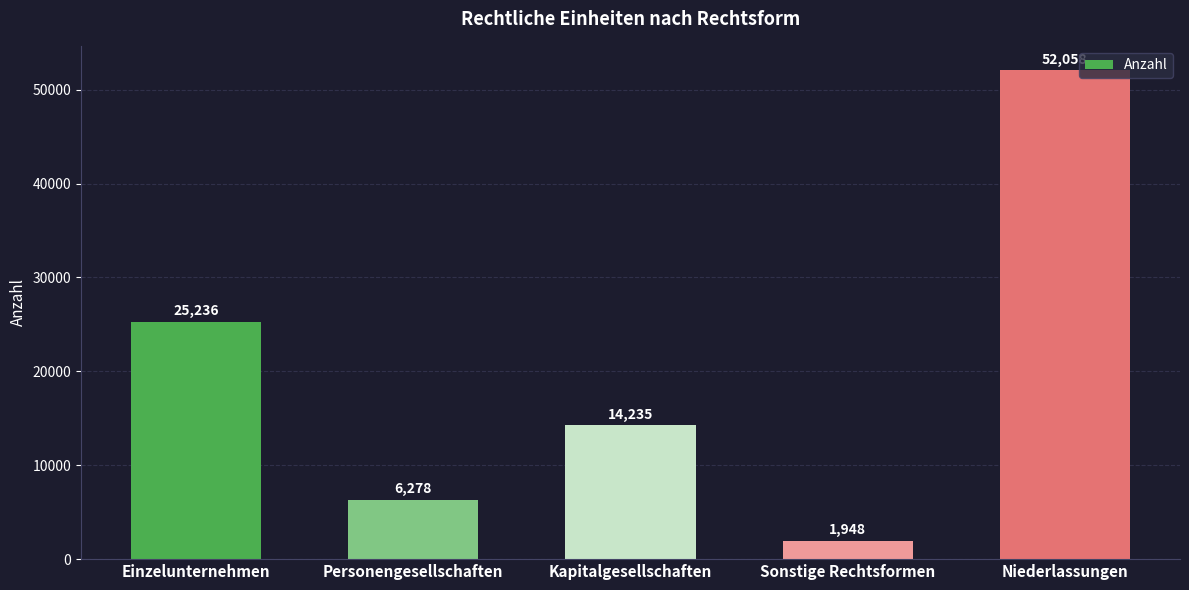

What is the sum of the values at Personengesellschaften and Niederlassungen?

58336